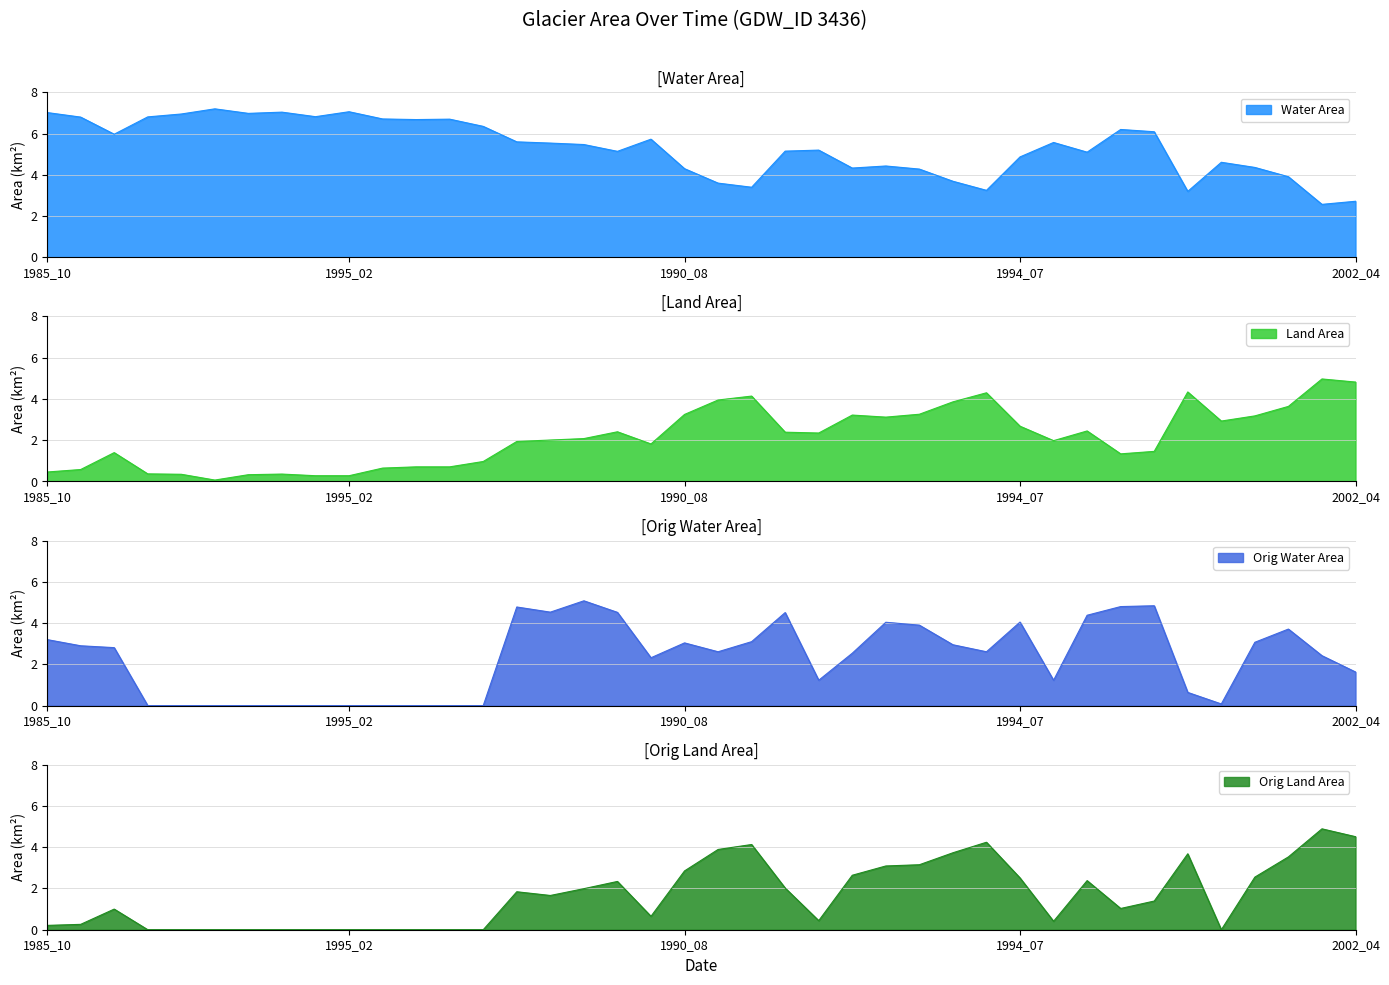

The origWaterArea series shows 4.1 at 2000_09. True or false?

False